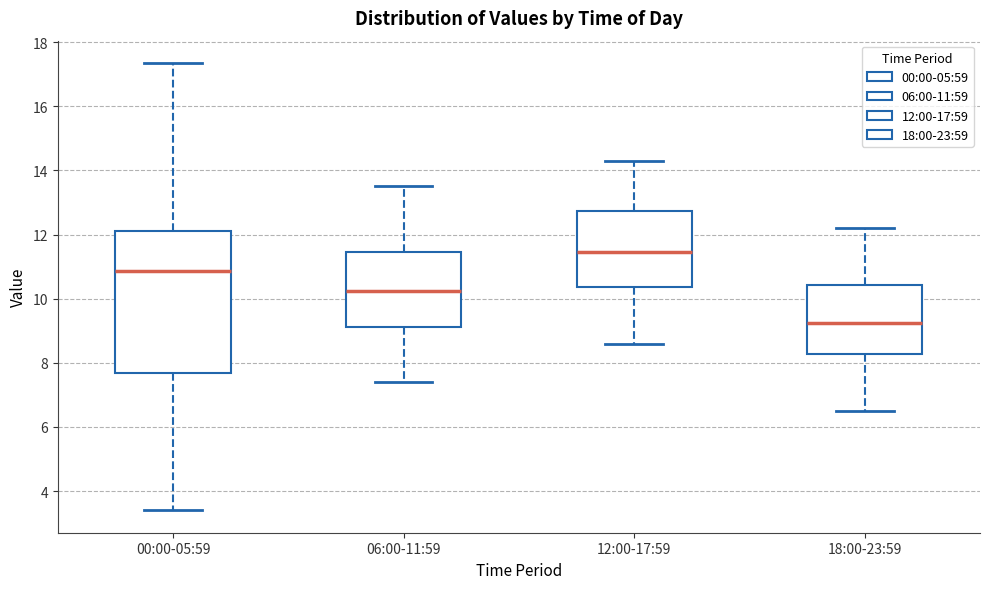

Which box has the lowest median line?

18:00-23:59